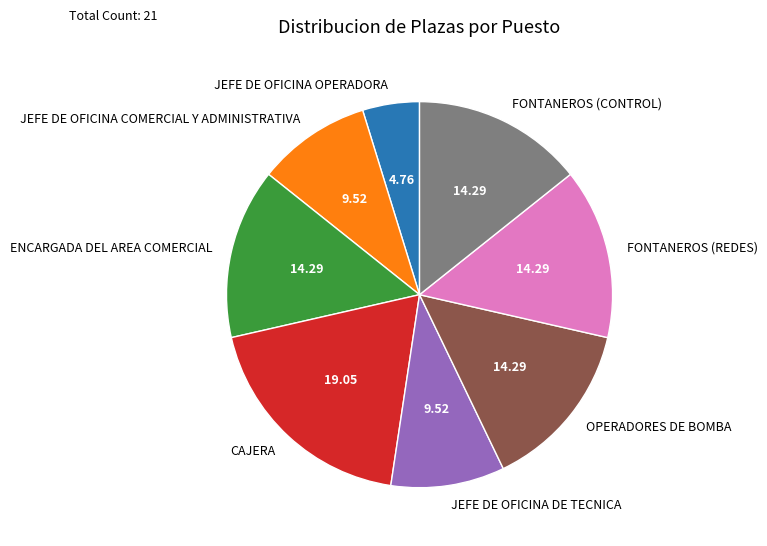

The FONTANEROS (REDES) slice represents 23% of the pie. True or false?

False